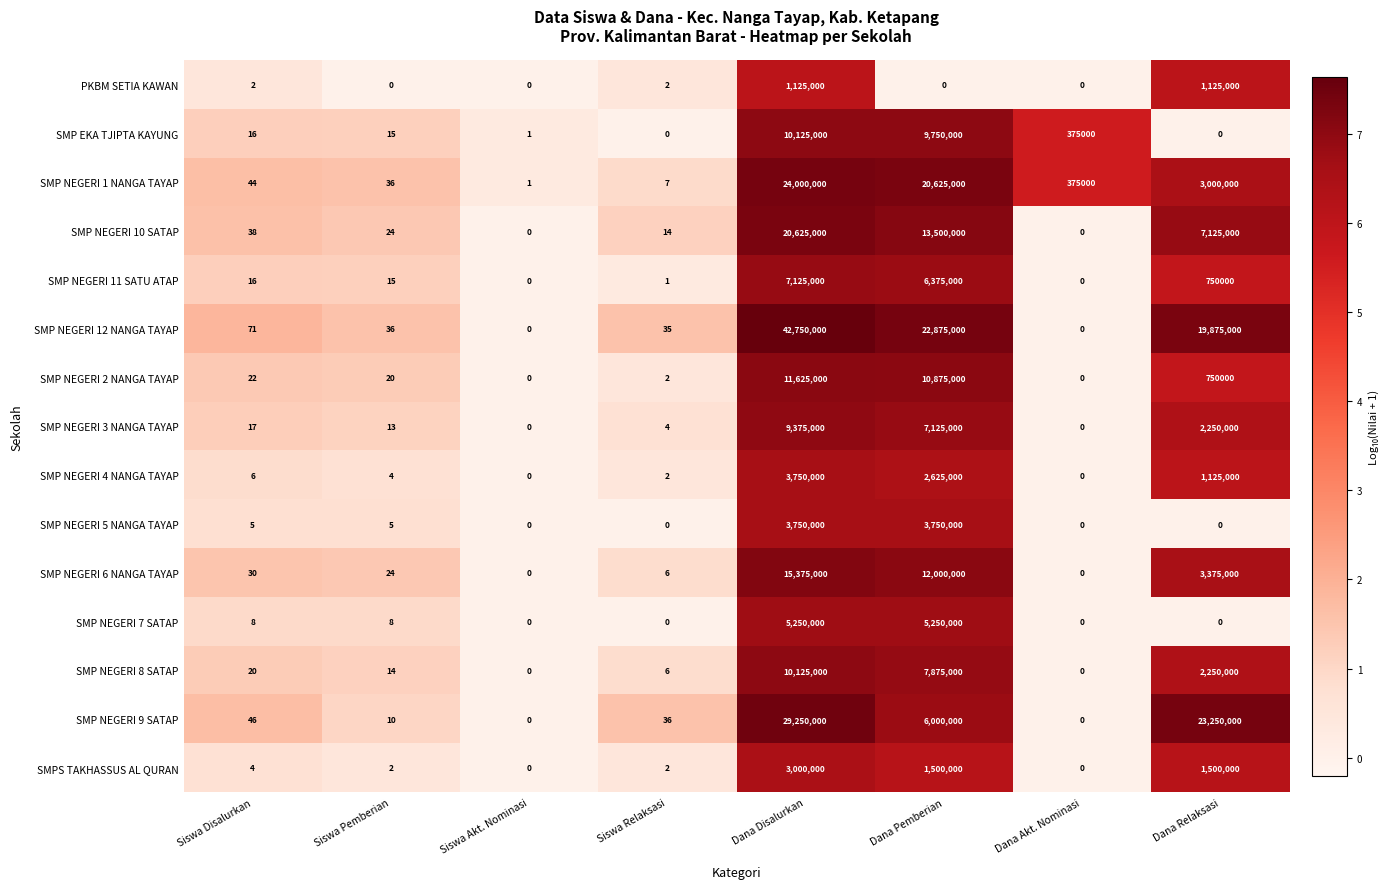

What is the maximum value shown in the chart?

42750000